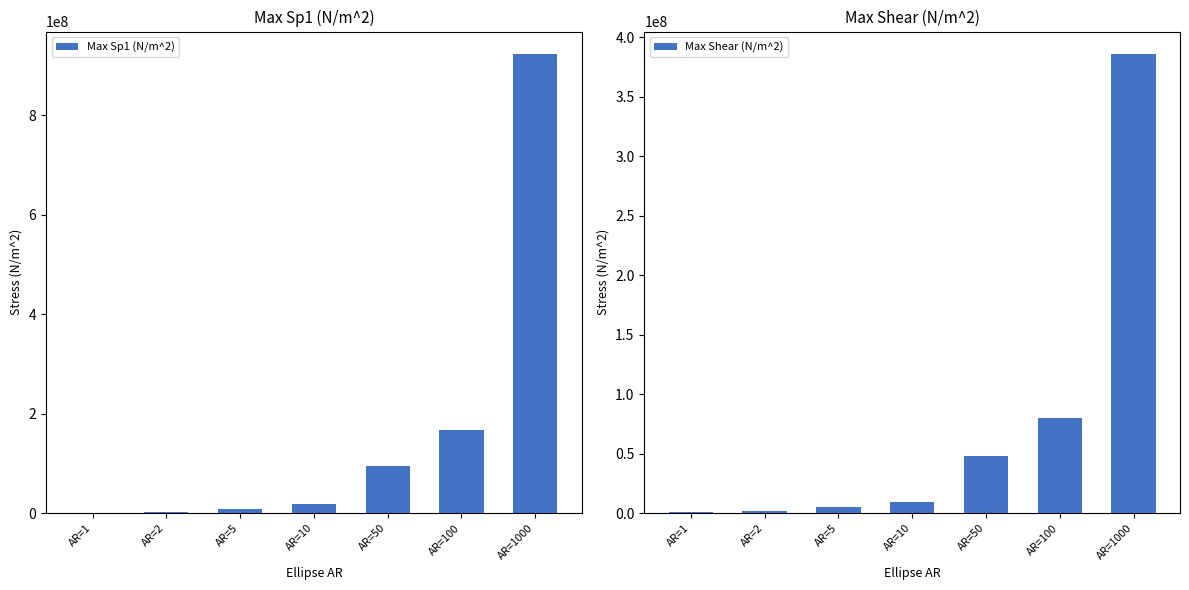

What is the maximum value shown in the chart?

921620000